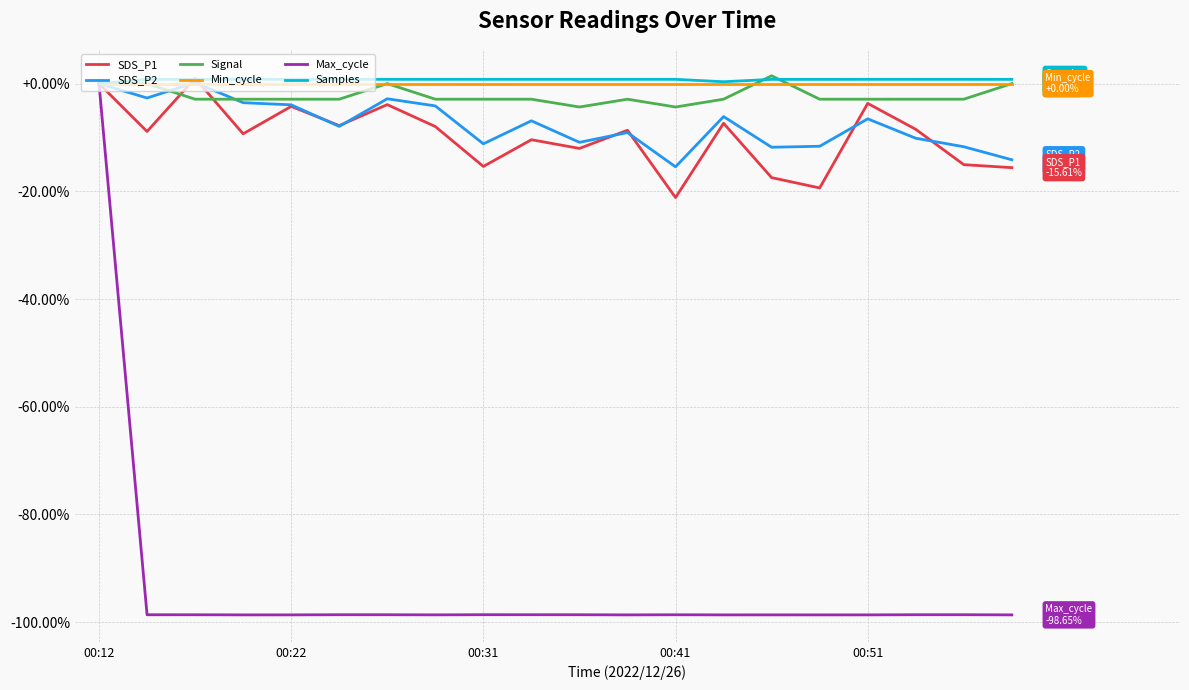

What is the difference between the maximum and minimum values in the SDS_P2 series?

15.6